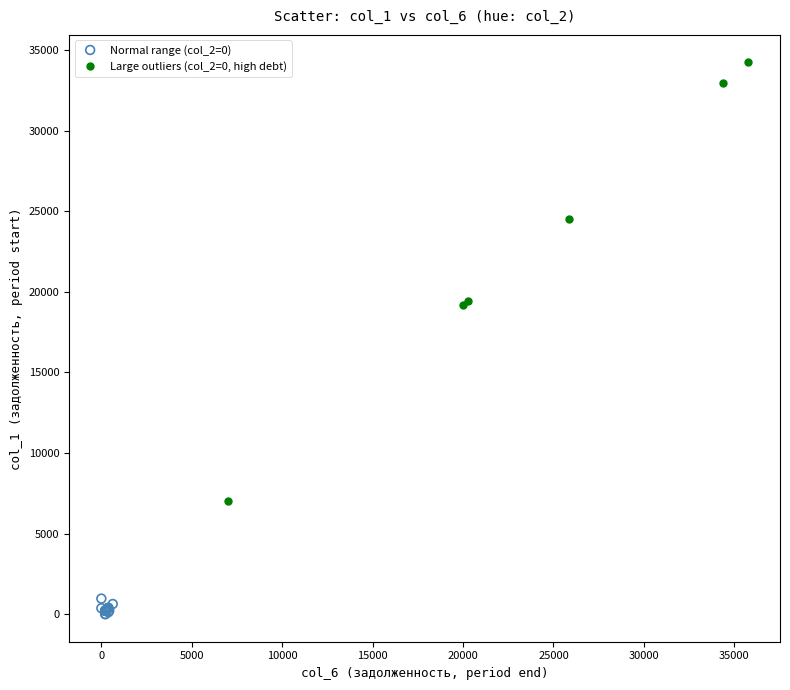

Which series contains the lowest Y value?

Normal range (col_2=0)